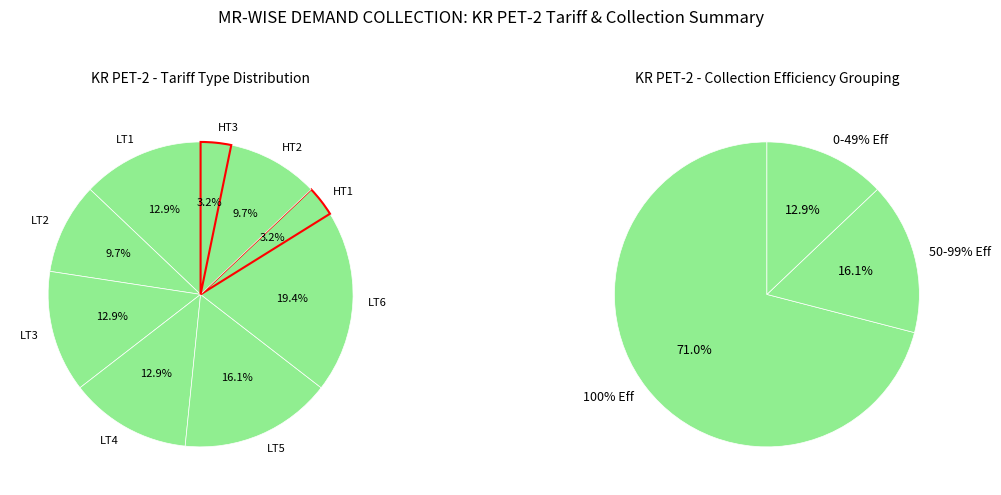

True or false: LT6 accounts for 5% of the total.

False